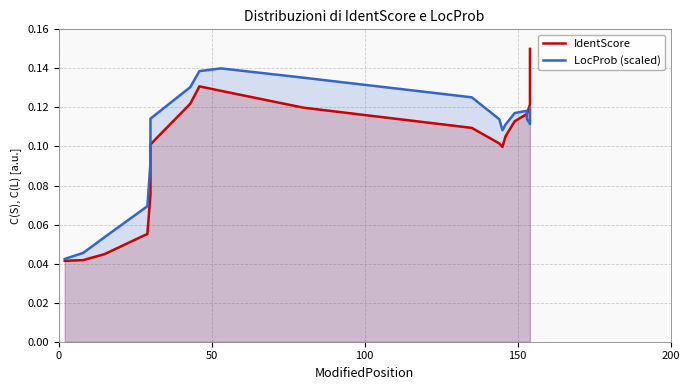

Is the value of LocProb (scaled) at 17 greater than the value of IdentScore at 12?

Yes